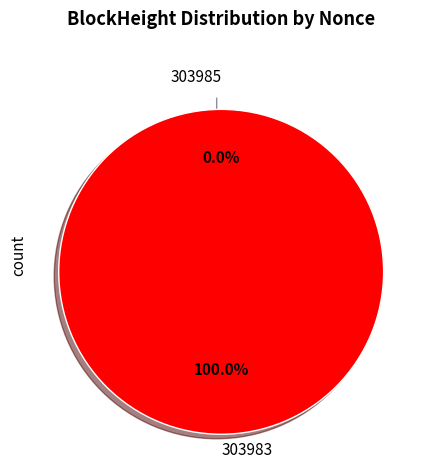

Rank the categories by value from highest to lowest.

303983, 303985